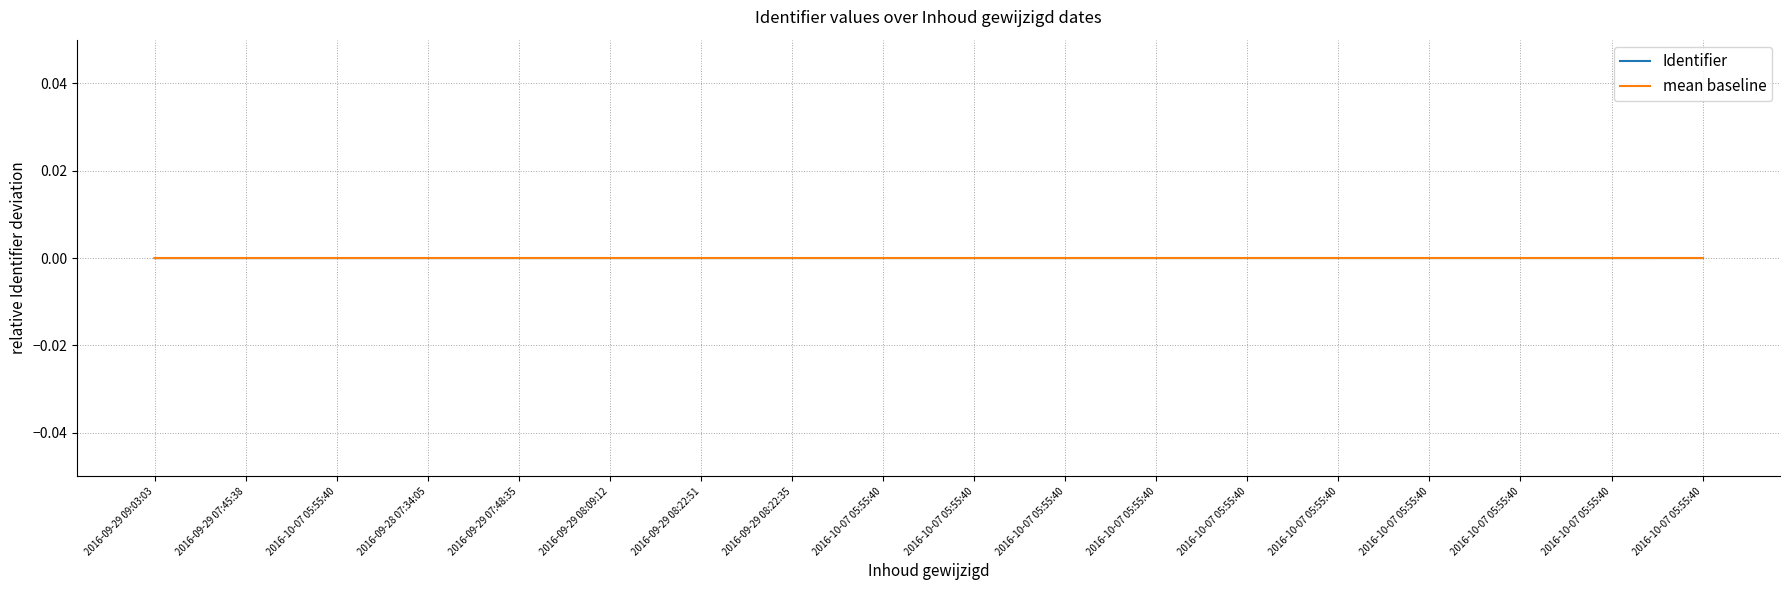

Which category has the lowest value across all series?

2016-09-29 09:03:03